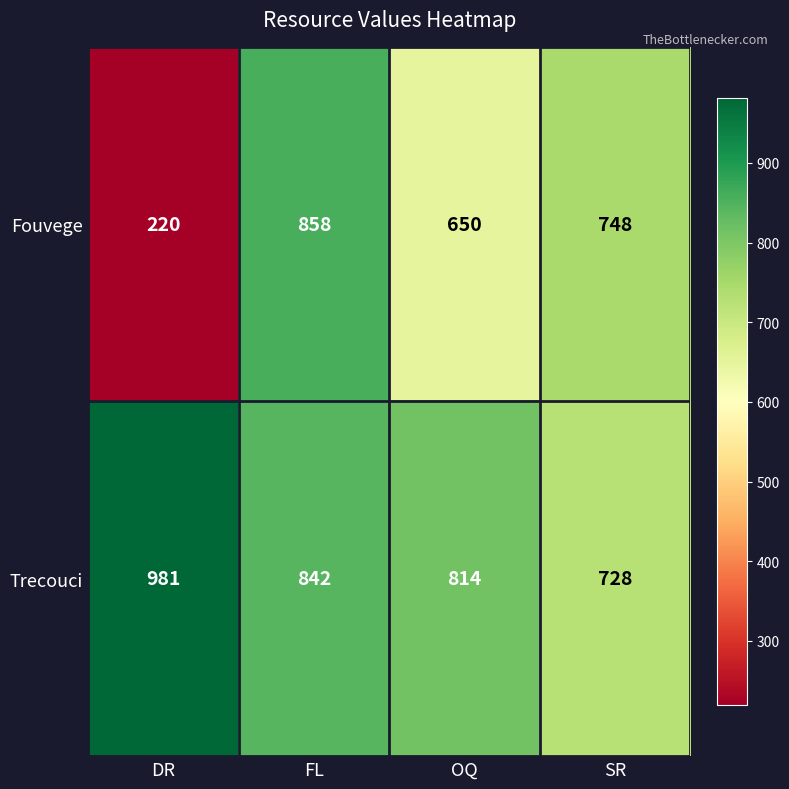

What is the highest value of the Fouvege series?

858